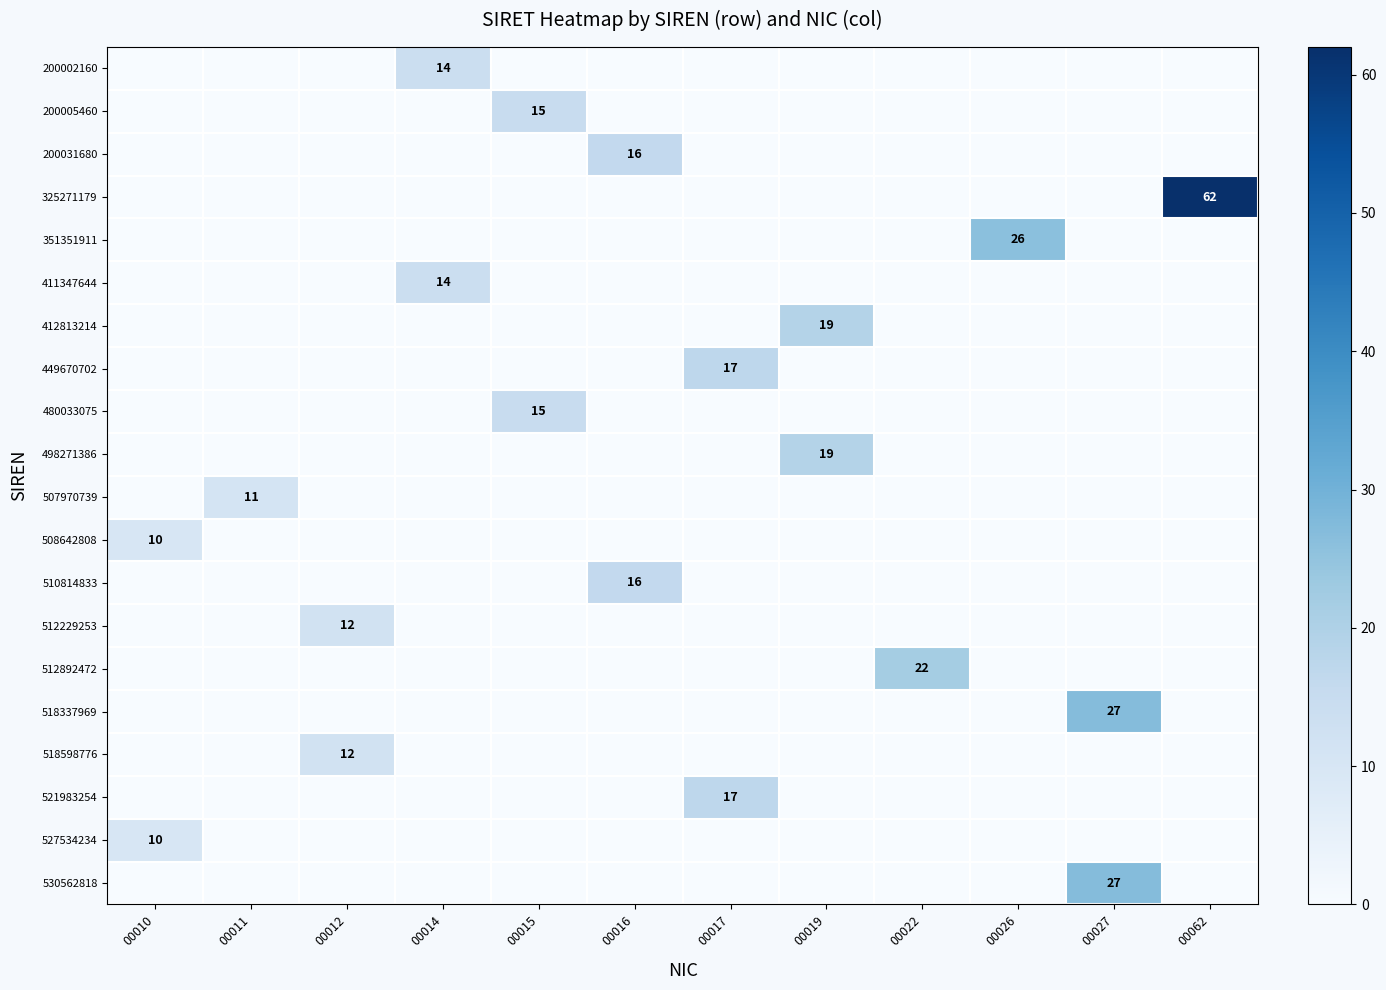

Is it true that 527534234 equals 3 at 00010?

False